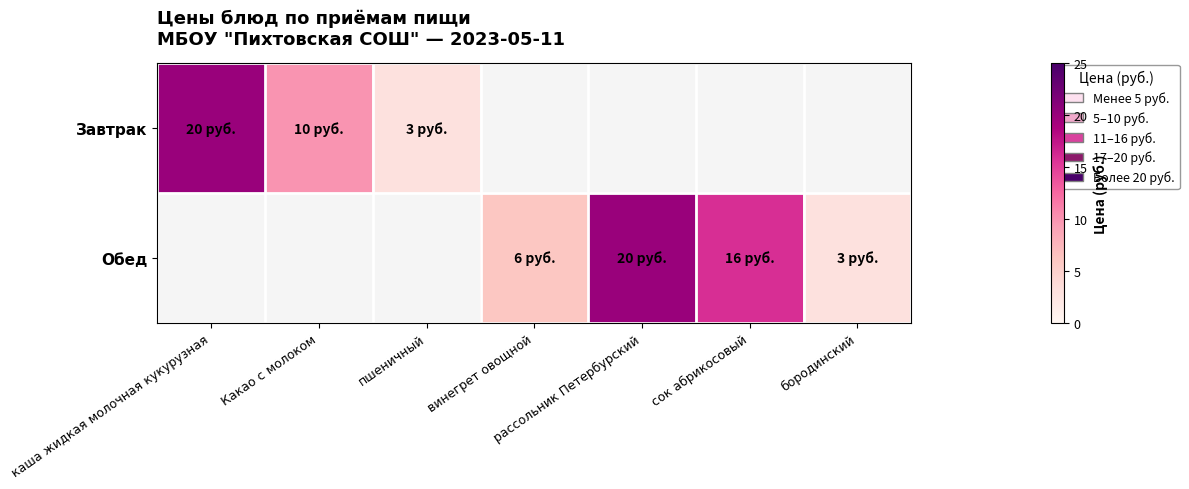

Which has a higher value, бородинский or винегрет овощной?

винегрет овощной